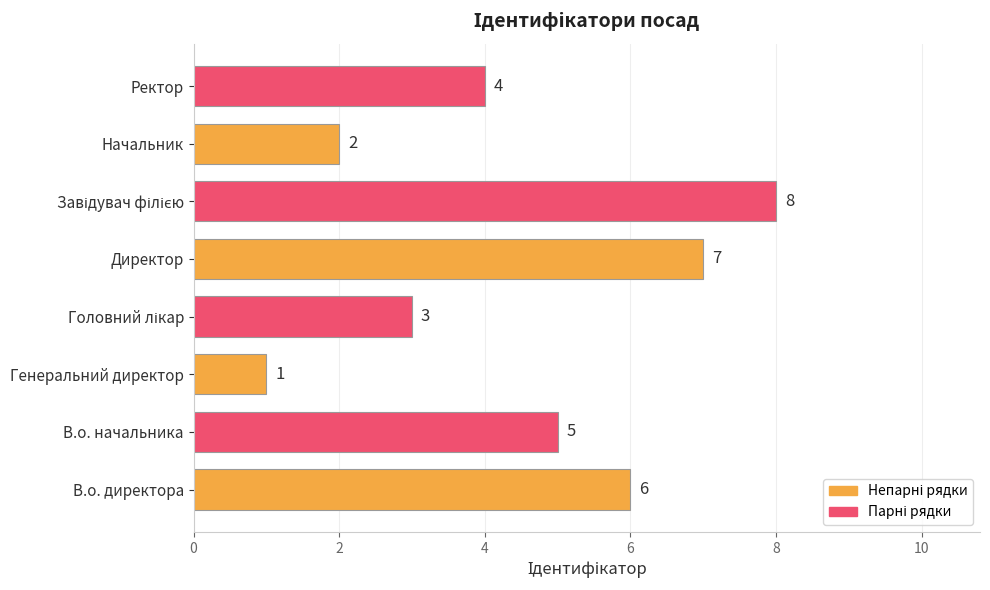

Approximately how many times larger is the value at Начальник compared to В.о. директора?

0.3